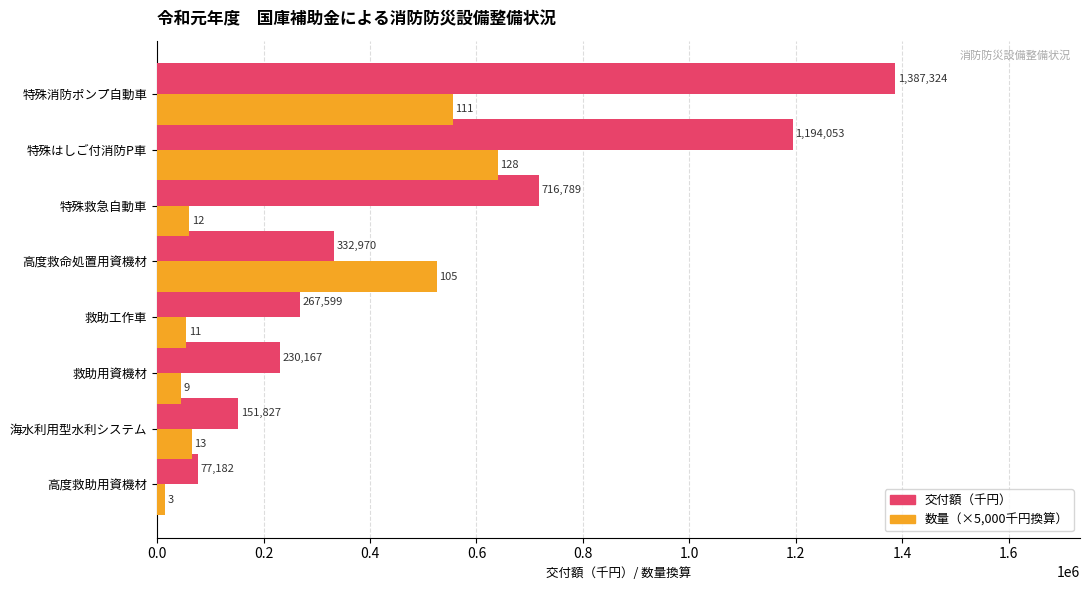

What is the smallest value displayed?

15000